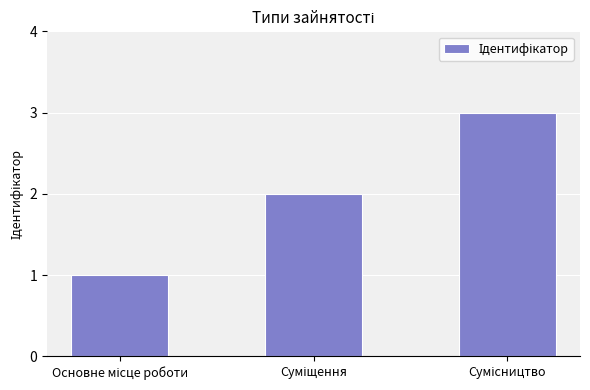

What is the greatest value displayed?

3